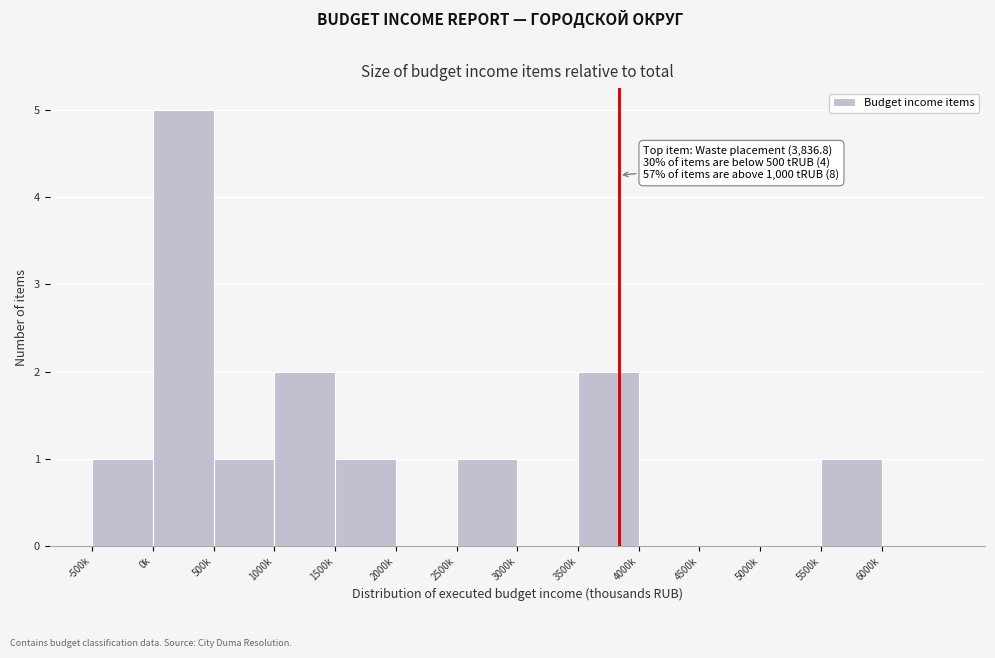

Reading left to right, extract all data points from this chart.

-500k=1	0k=5	500k=1	1000k=2	1500k=1	2000k=0	2500k=1	3000k=0	3500k=2	4000k=0	4500k=0	5000k=0	5500k=1	6000k=0